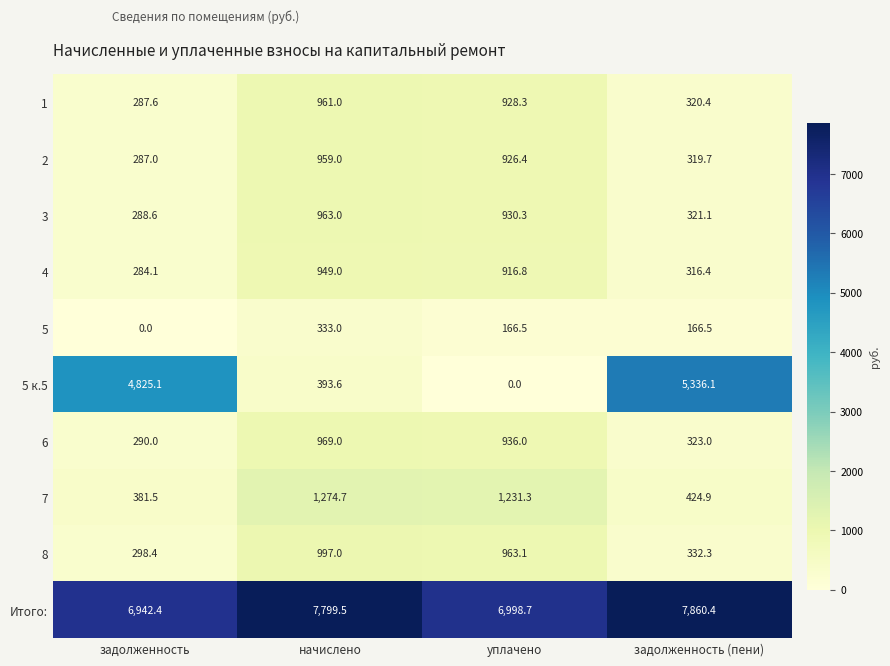

Count the number of data series in this chart.

10